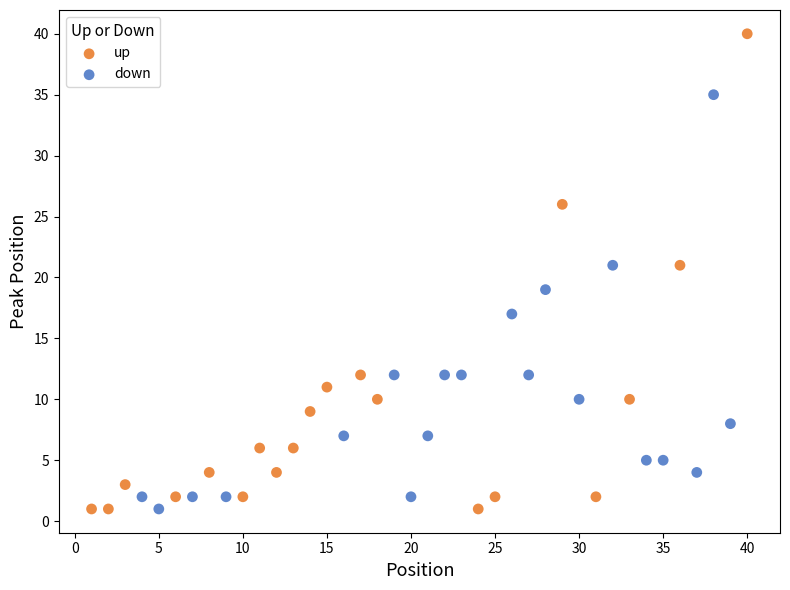

Which series reaches the maximum Y coordinate?

up